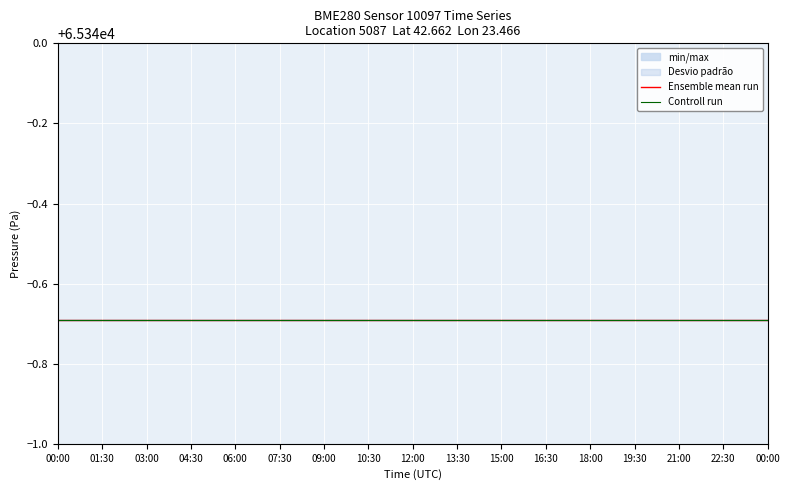

What is the label of the 5th point from the left?

06:00